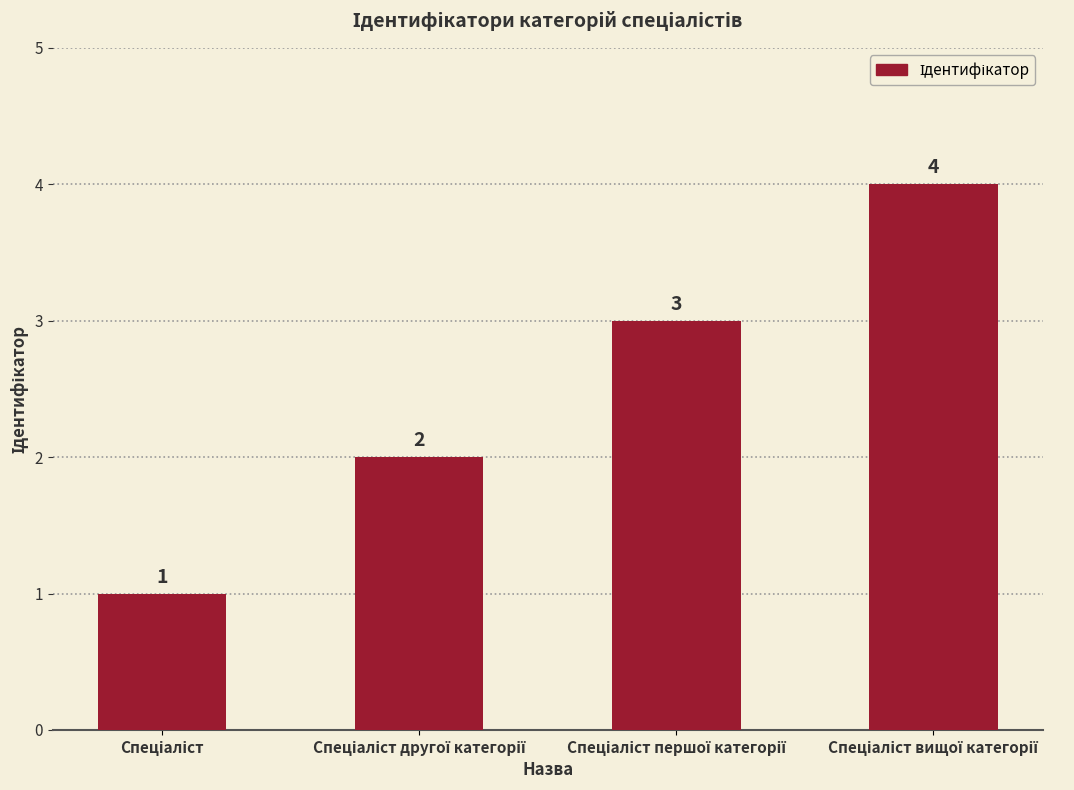

How many bars are there in total?

4